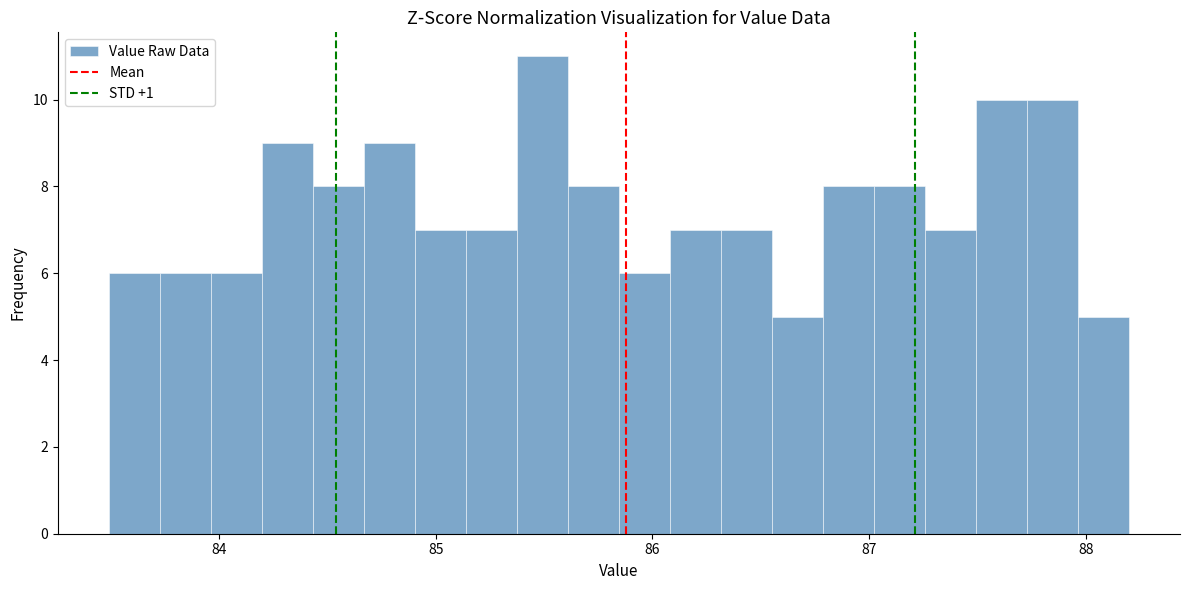

Around what value on the x-axis is the tallest bar? Give the approximate position of its centre, as read against the axis.

85.5